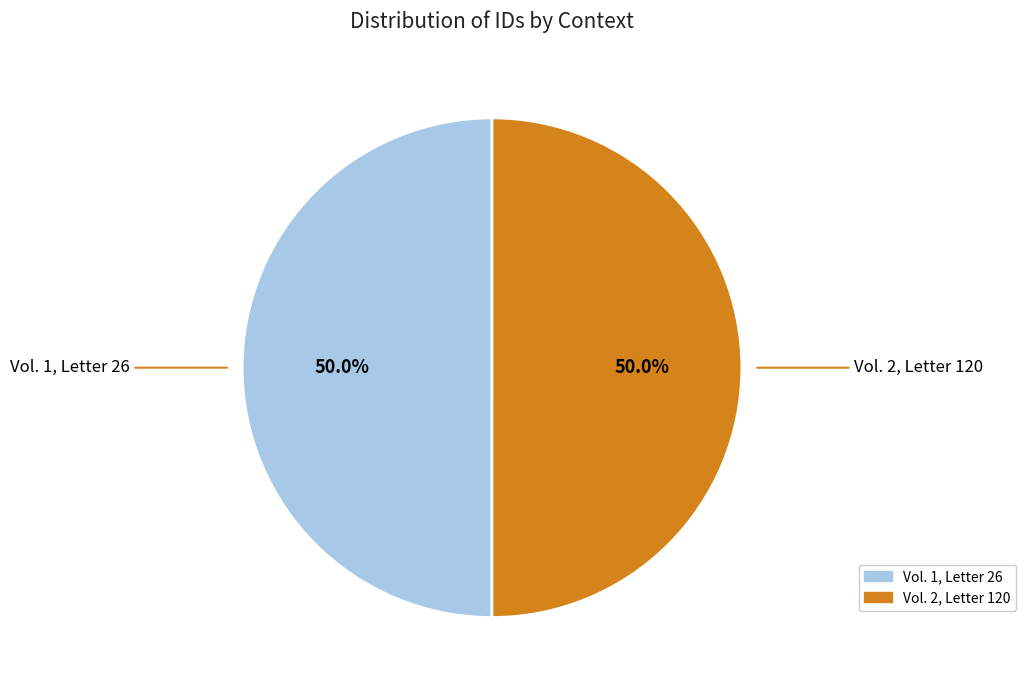

True or false: Vol. 2, Letter 120 accounts for 50% of the total.

True